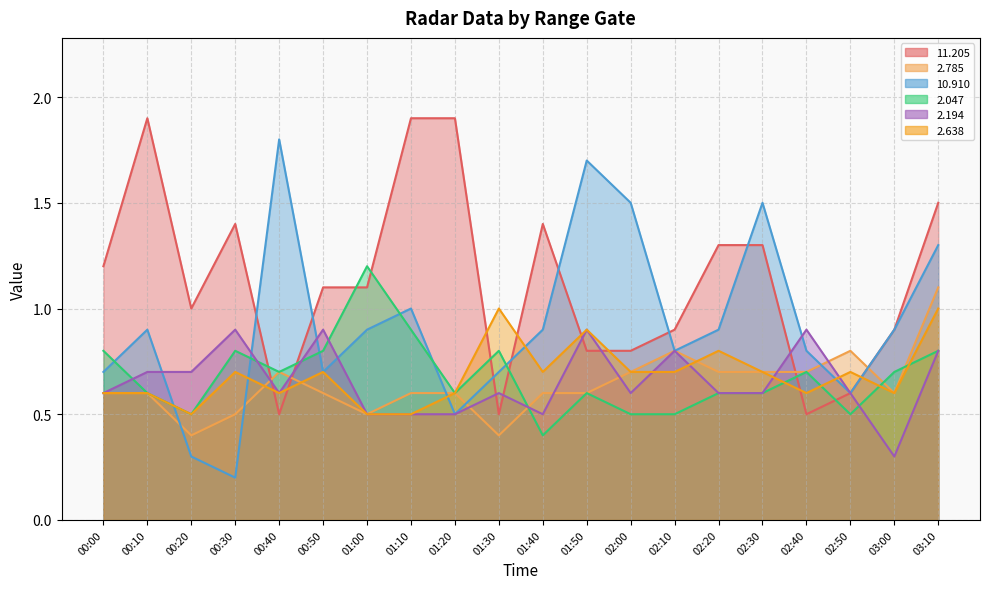

Reading left to right, transcribe all the data shown in this chart.

 11.205: 00:00=1.2	00:10=1.9	00:20=1.0	00:30=1.4	00:40=0.5	00:50=1.1	01:00=1.1	01:10=1.9	01:20=1.9	01:30=0.5	01:40=1.4	01:50=0.8	02:00=0.8	02:10=0.9	02:20=1.3	02:30=1.3	02:40=0.5	02:50=0.6	03:00=0.9	03:10=1.5
  2.785: 00:00=0.6	00:10=0.6	00:20=0.4	00:30=0.5	00:40=0.7	00:50=0.6	01:00=0.5	01:10=0.6	01:20=0.6	01:30=0.4	01:40=0.6	01:50=0.6	02:00=0.7	02:10=0.8	02:20=0.7	02:30=0.7	02:40=0.7	02:50=0.8	03:00=0.6	03:10=1.1
 10.910: 00:00=0.7	00:10=0.9	00:20=0.3	00:30=0.2	00:40=1.8	00:50=0.7	01:00=0.9	01:10=1.0	01:20=0.5	01:30=0.7	01:40=0.9	01:50=1.7	02:00=1.5	02:10=0.8	02:20=0.9	02:30=1.5	02:40=0.8	02:50=0.6	03:00=0.9	03:10=1.3
  2.047: 00:00=0.8	00:10=0.6	00:20=0.5	00:30=0.8	00:40=0.7	00:50=0.8	01:00=1.2	01:10=0.9	01:20=0.6	01:30=0.8	01:40=0.4	01:50=0.6	02:00=0.5	02:10=0.5	02:20=0.6	02:30=0.6	02:40=0.7	02:50=0.5	03:00=0.7	03:10=0.8
  2.194: 00:00=0.6	00:10=0.7	00:20=0.7	00:30=0.9	00:40=0.6	00:50=0.9	01:00=0.5	01:10=0.5	01:20=0.5	01:30=0.6	01:40=0.5	01:50=0.9	02:00=0.6	02:10=0.8	02:20=0.6	02:30=0.6	02:40=0.9	02:50=0.6	03:00=0.3	03:10=0.8
  2.638: 00:00=0.6	00:10=0.6	00:20=0.5	00:30=0.7	00:40=0.6	00:50=0.7	01:00=0.5	01:10=0.5	01:20=0.6	01:30=1.0	01:40=0.7	01:50=0.9	02:00=0.7	02:10=0.7	02:20=0.8	02:30=0.7	02:40=0.6	02:50=0.7	03:00=0.6	03:10=1.0